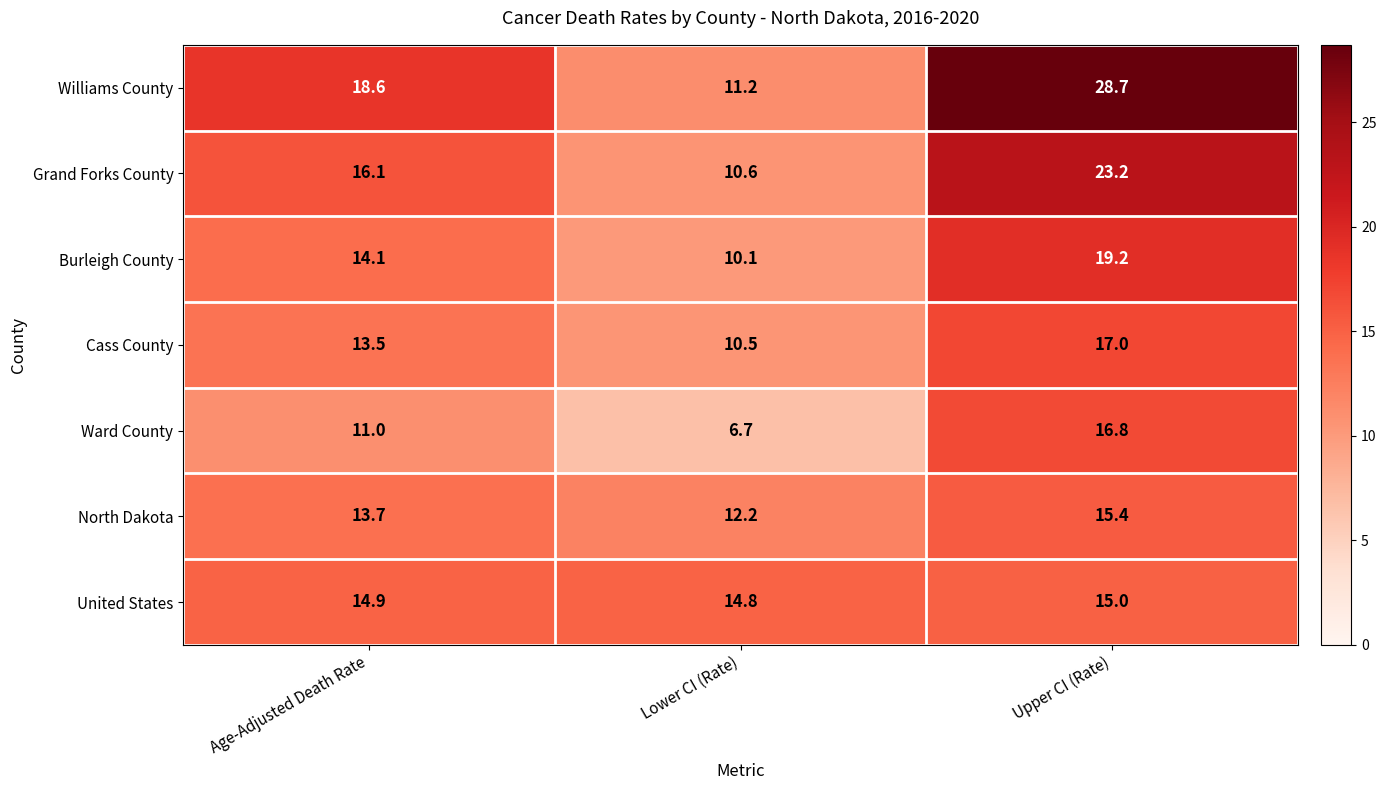

What is the maximum value shown in the chart?

28.7